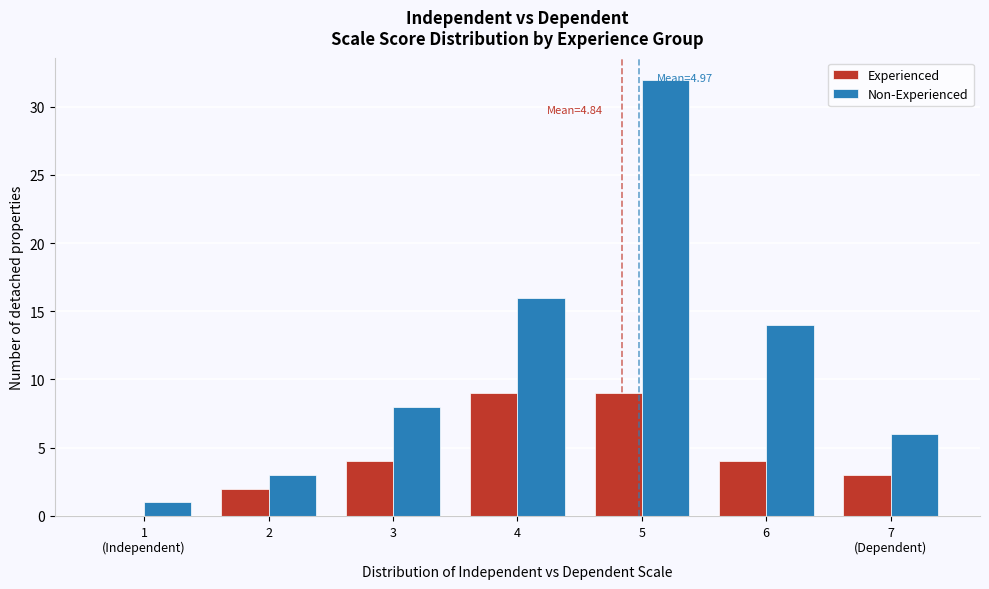

Which series changed the most between 2 and 4?

Non-Experienced